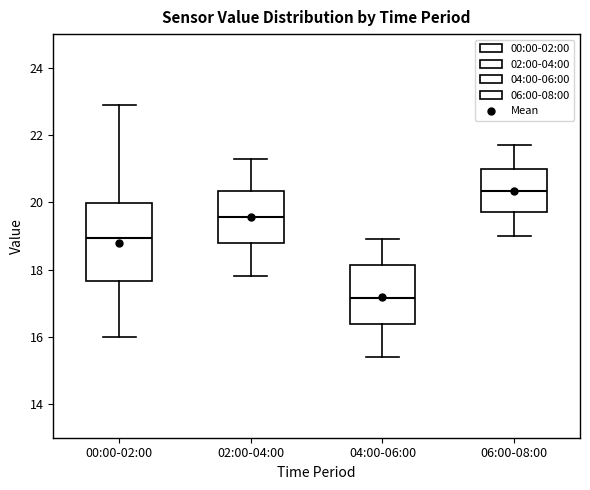

Which box is the tallest, from its lower edge to its upper edge?

00:00-02:00